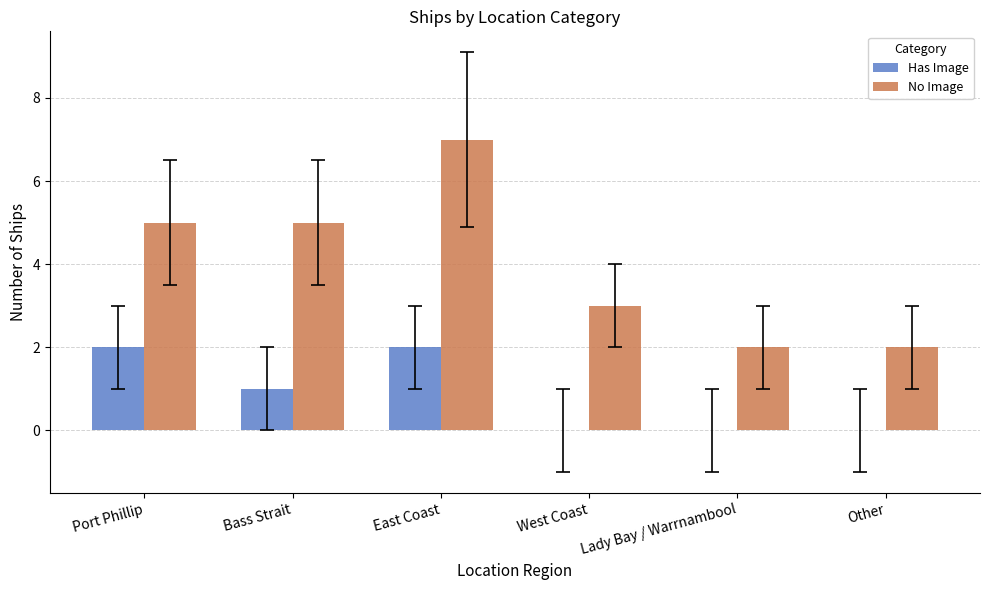

Are the bars grouped side by side (vs. stacked)?

Yes